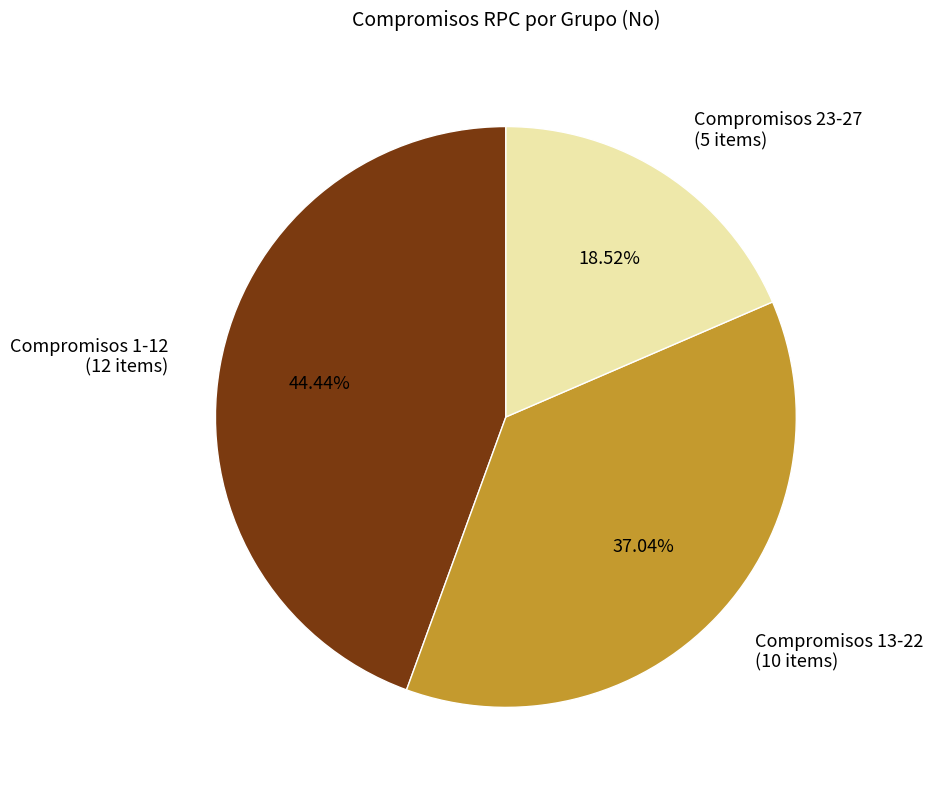

How many segments does this pie chart have?

3